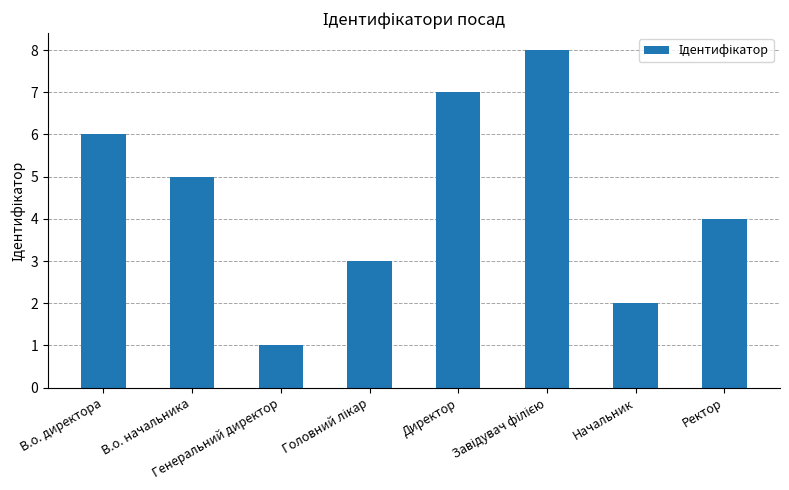

What is the sum of all values?

36